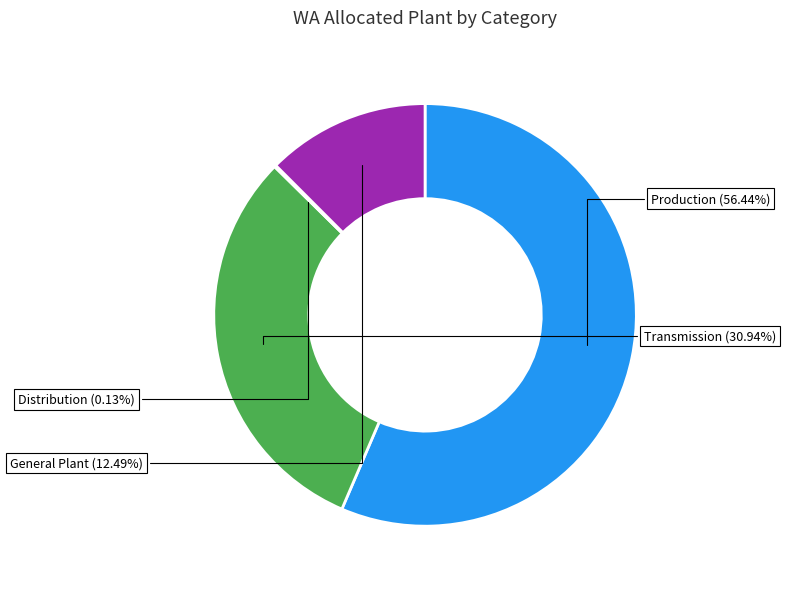

To the nearest percent, what is the average slice percentage?

25%